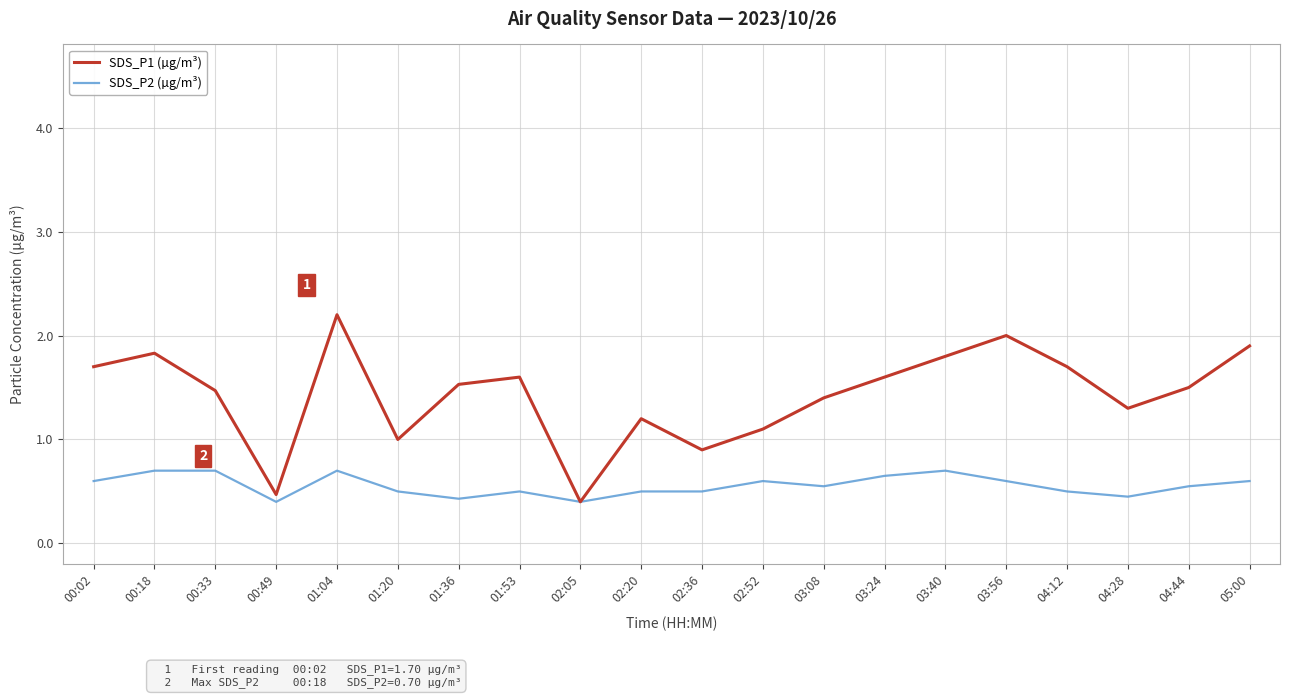

Read the SDS_P2 (µg/m³) value at 03:56.

0.6